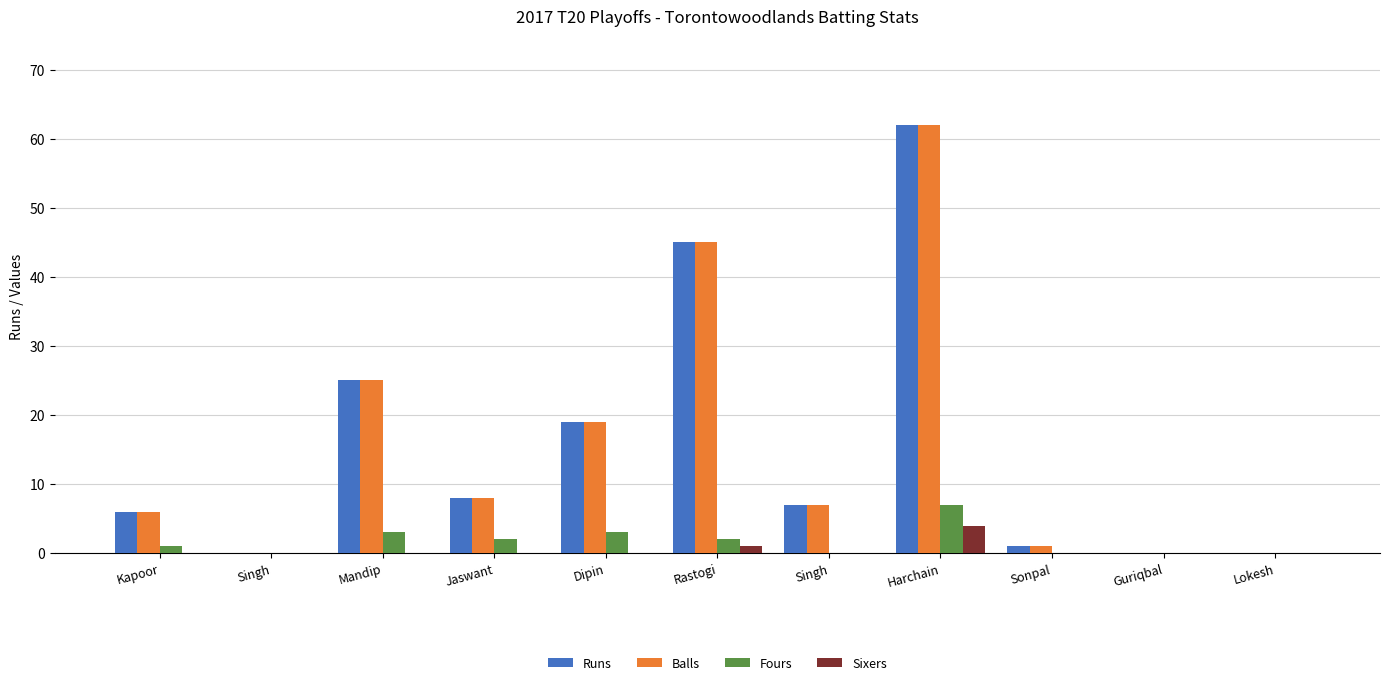

What is the difference between the second highest and second lowest values in the Balls series?

45